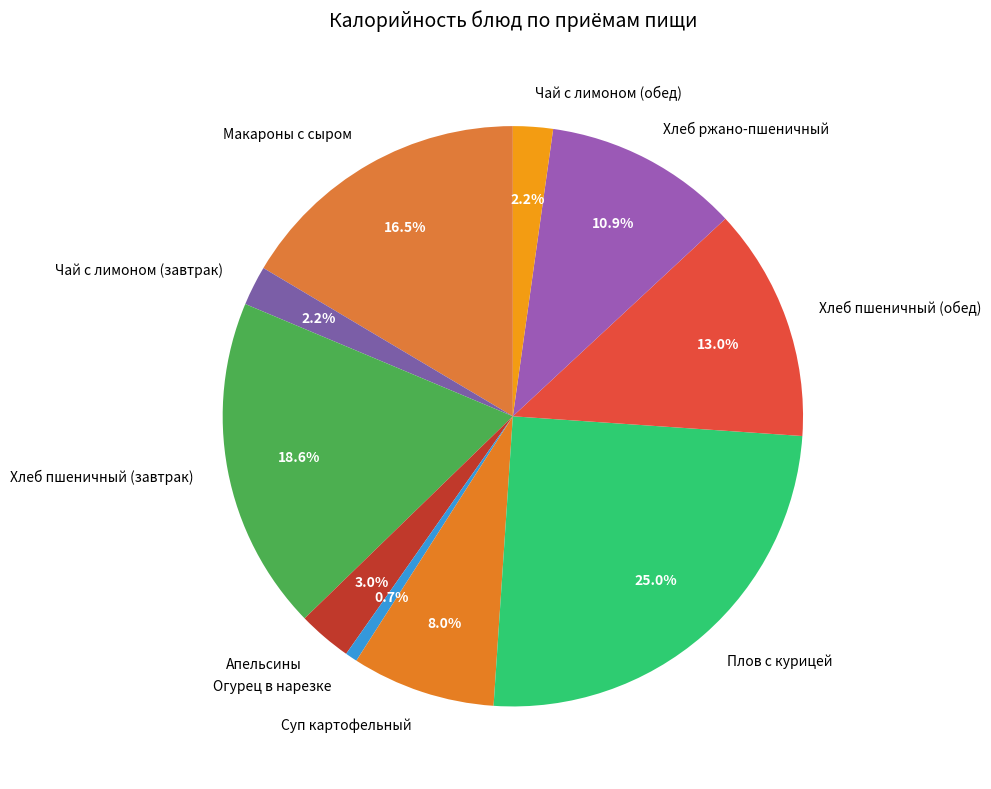

To the nearest percent, what is the difference between the largest and smallest slice percentages?

24%